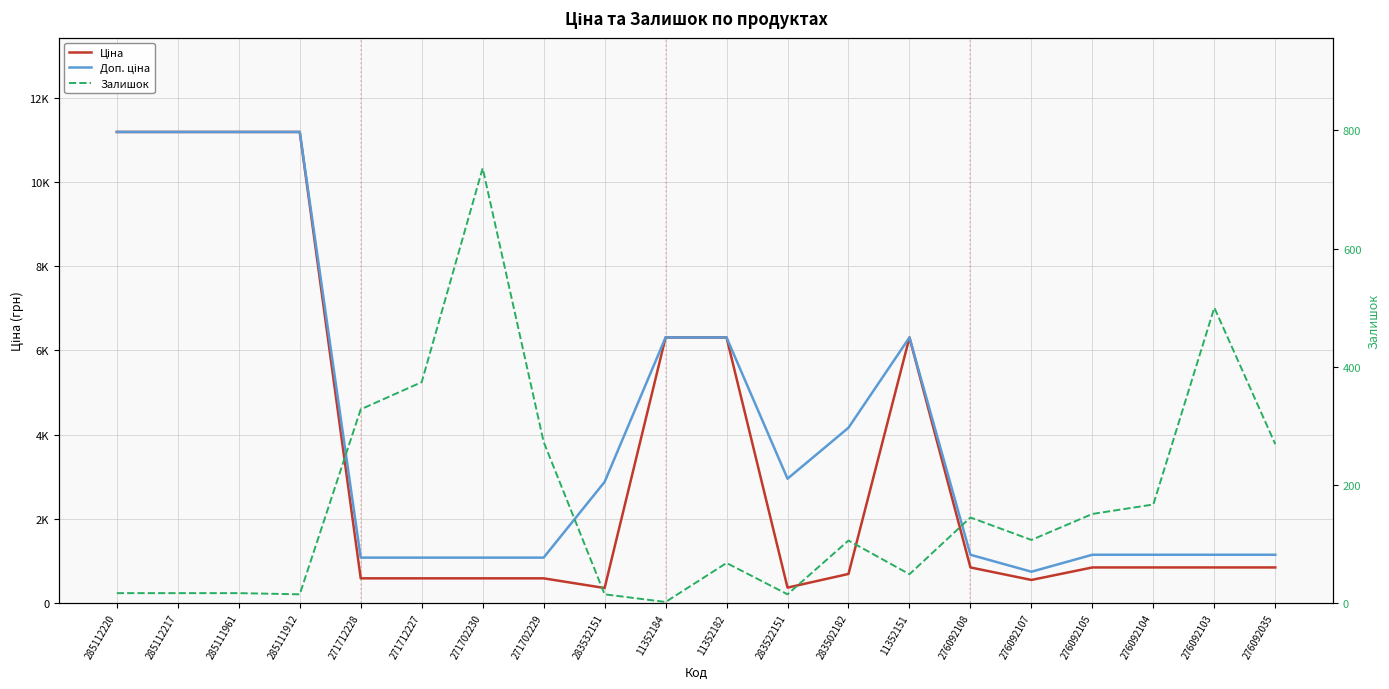

At which category is the sum across all series the highest?

285112220